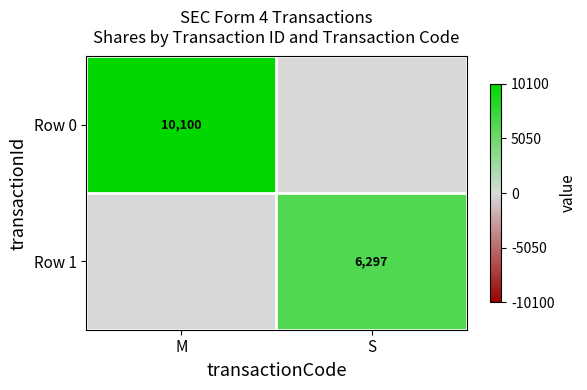

Is it true that Row 0 equals 14912 at M?

False